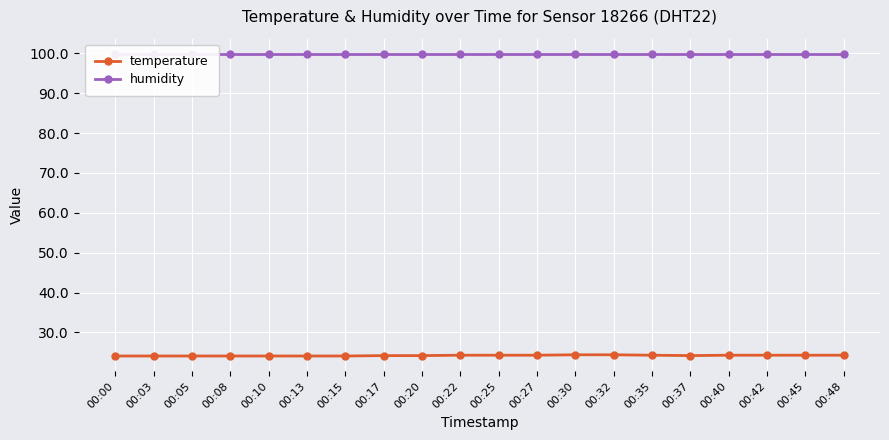

What is the average value of the temperature series?

24.2